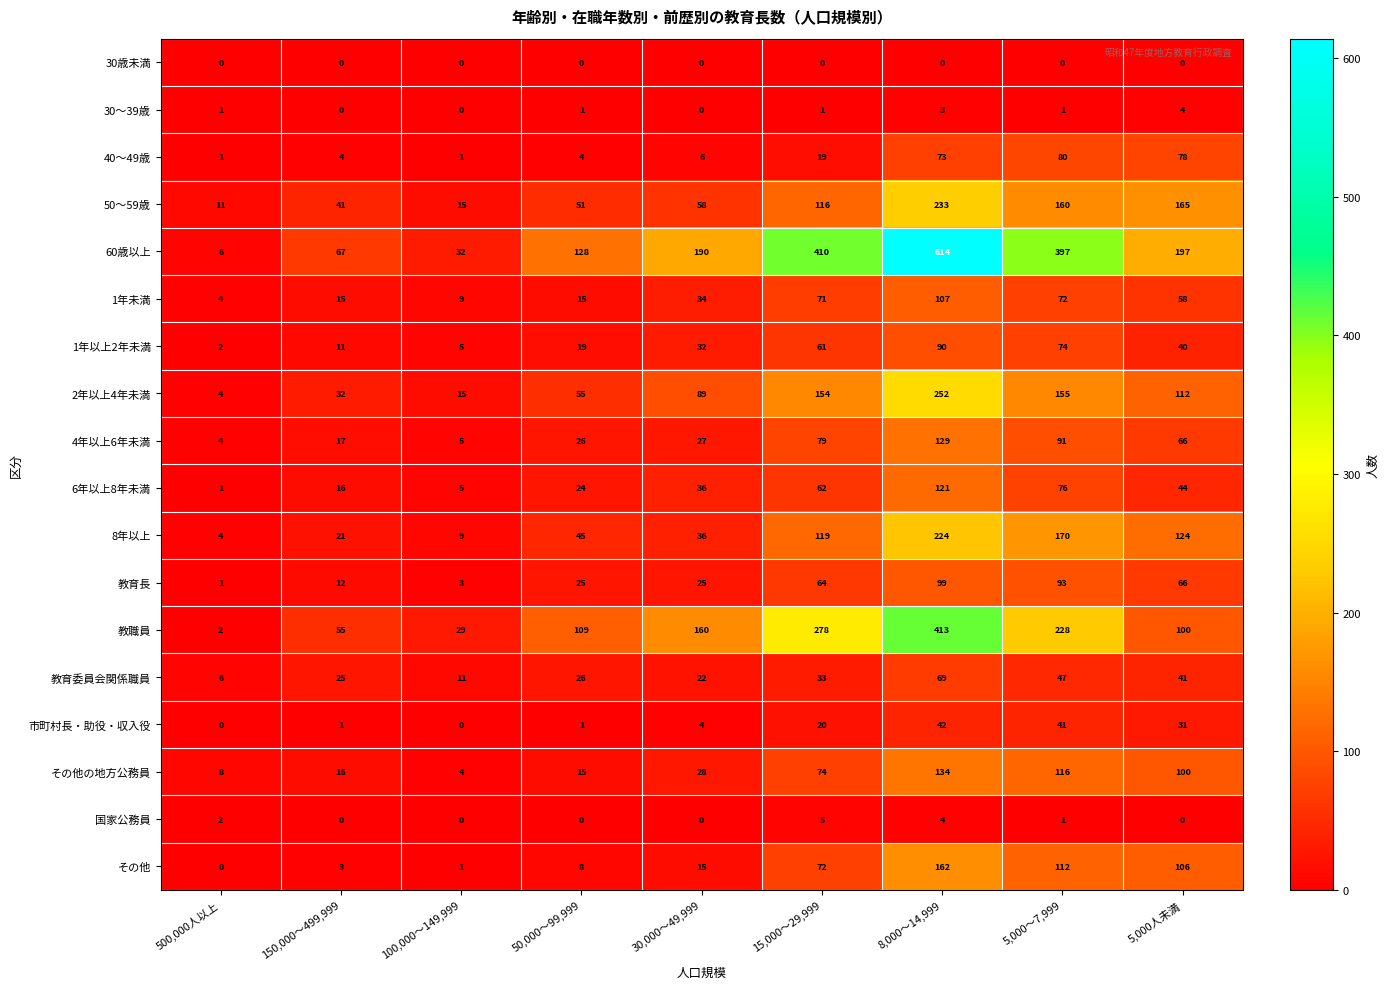

Which series has the widest spread of values?

60歳以上